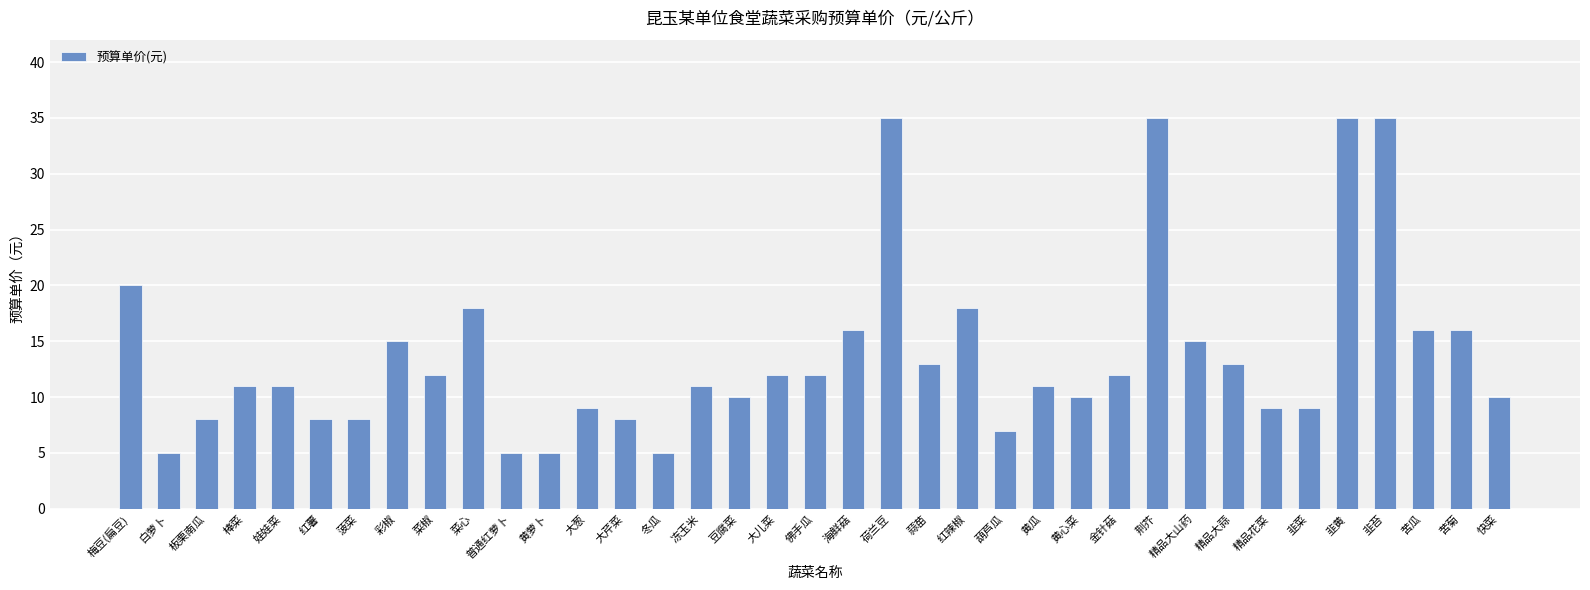

What is the difference between the maximum and second lowest values?

30